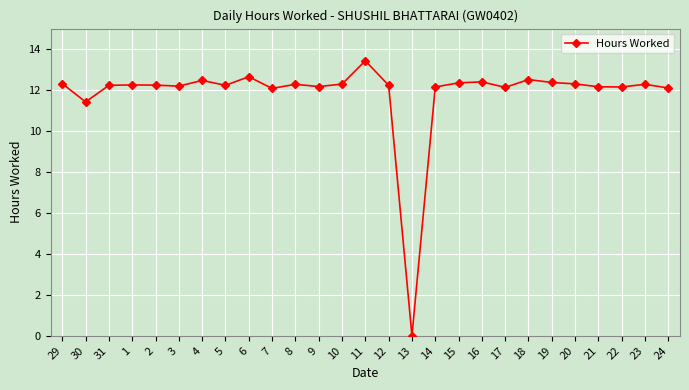

Which category has the highest value across all series?

11